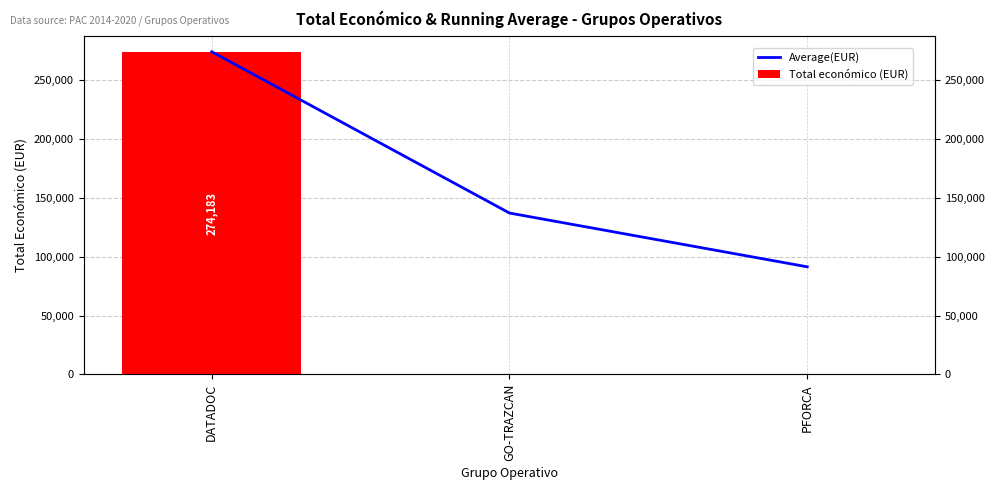

How many categories are shown in the chart?

3